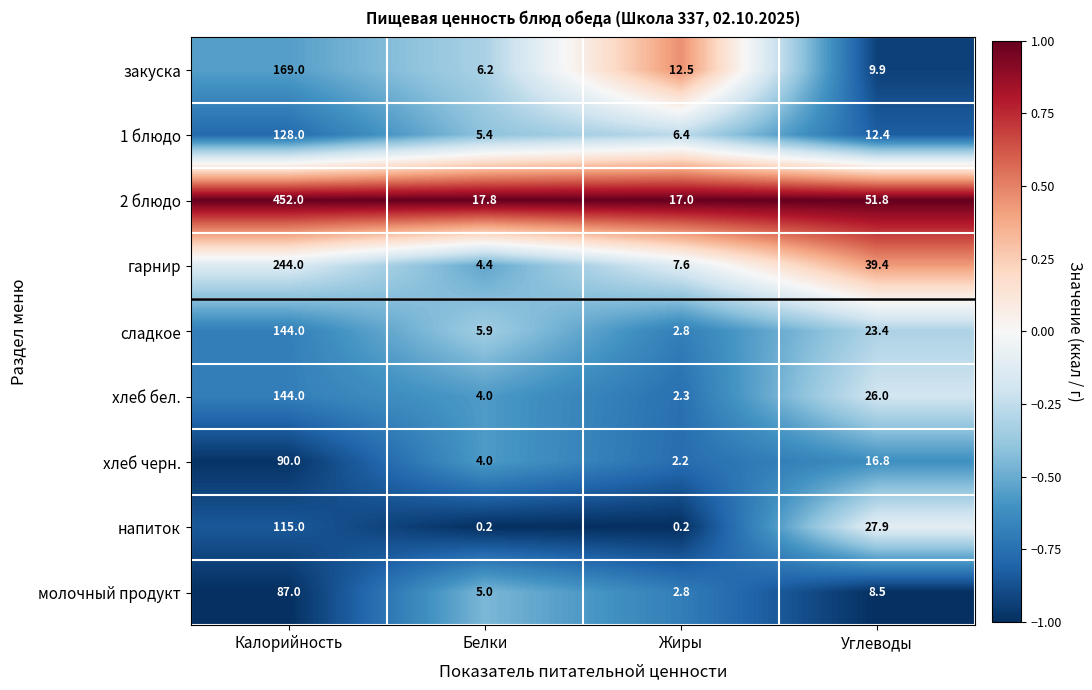

Between Калорийность and Жиры, which series saw the biggest shift?

2 блюдо